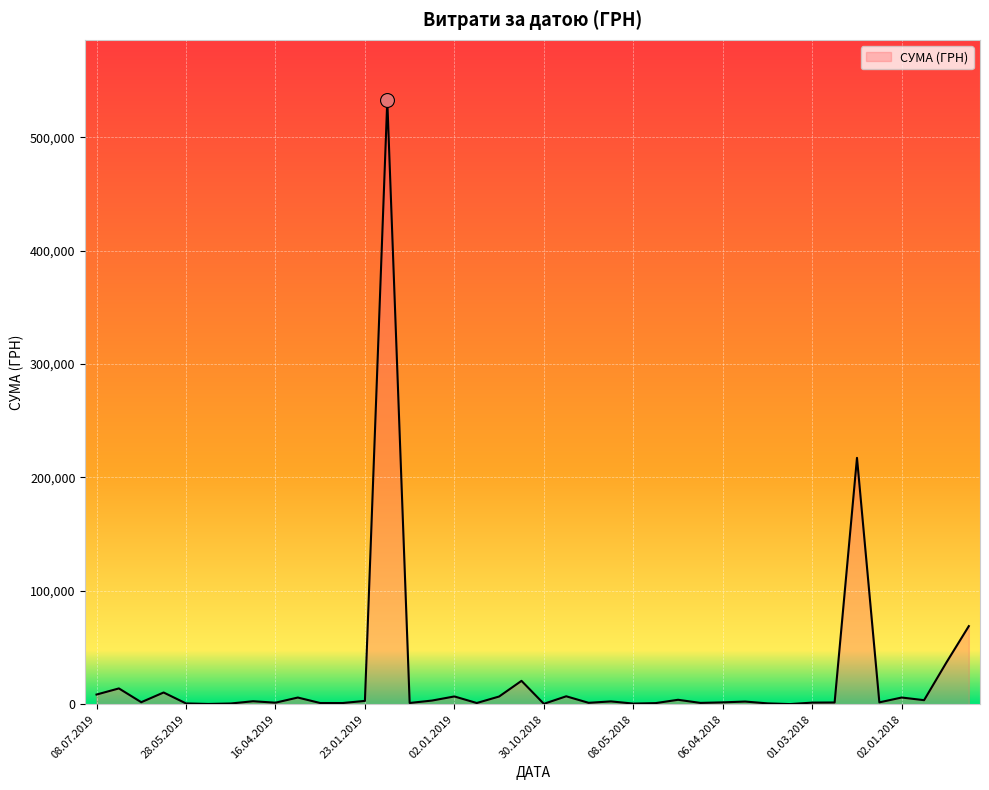

What is the difference between the maximum and minimum values?

532657.7